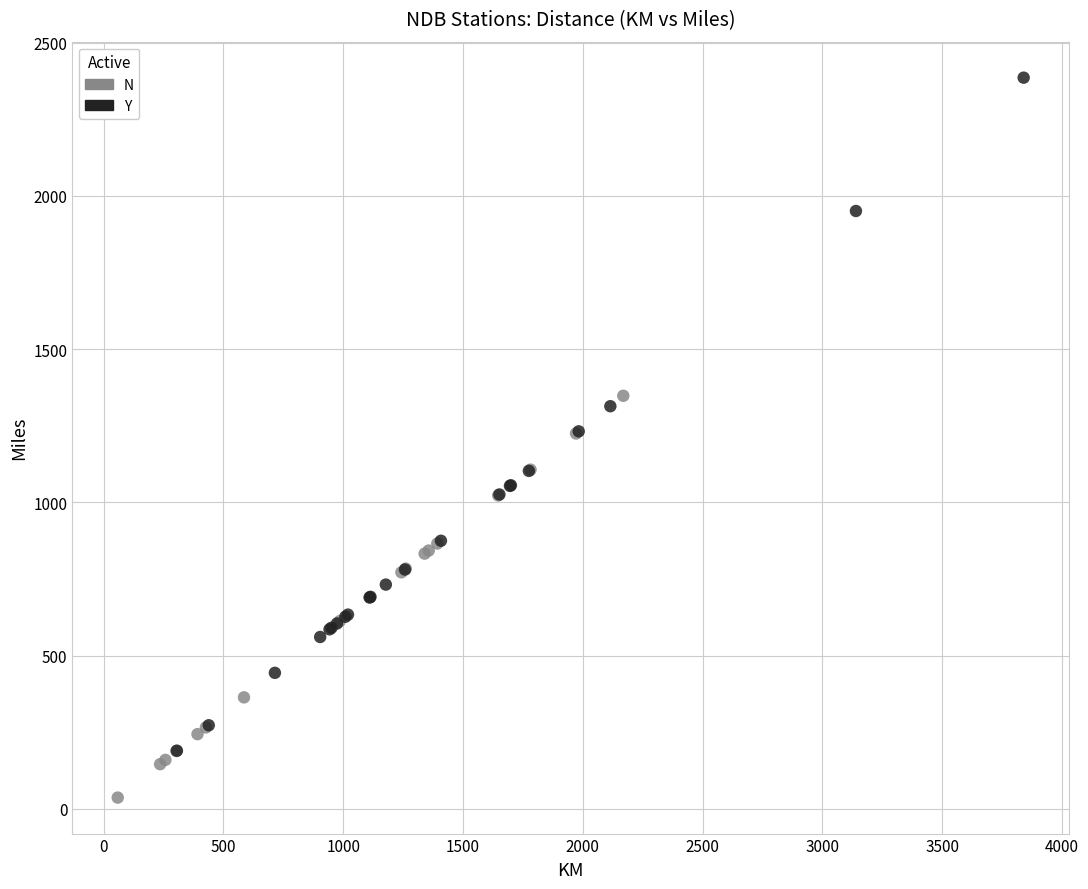

What are all the series names shown in the legend?

N, Y